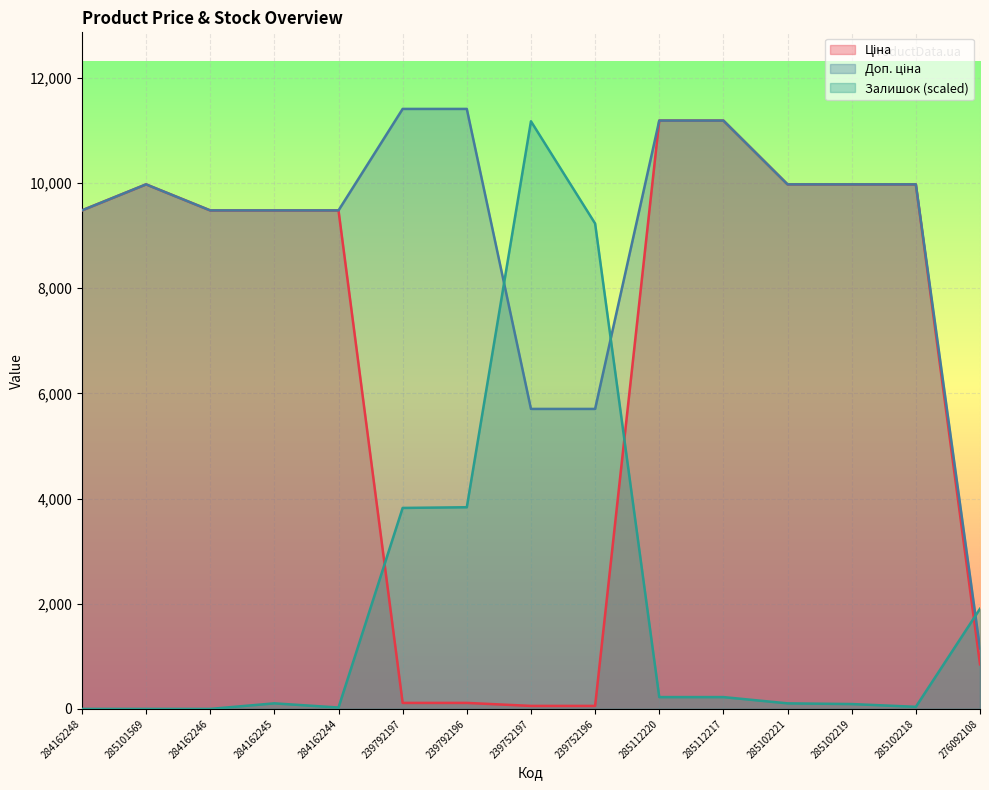

What is the difference between the Ціна values at 276092108 and 284162246?

8631.6